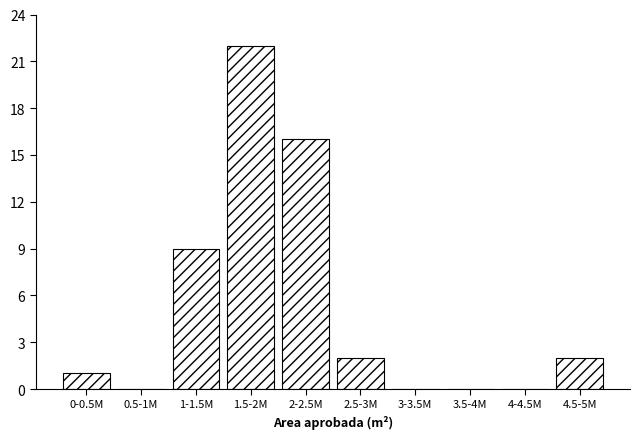

Reading right to left, what are all the values shown in this chart?

4.5-5M=2	4-4.5M=0	3.5-4M=0	3-3.5M=0	2.5-3M=2	2-2.5M=16	1.5-2M=22	1-1.5M=9	0.5-1M=0	0-0.5M=1